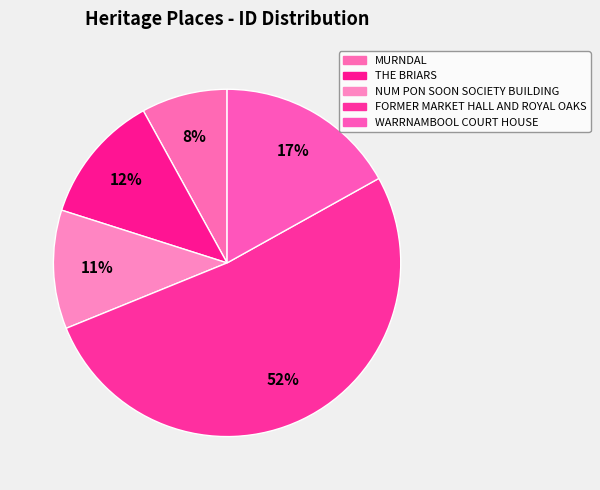

Rank the categories by value from highest to lowest.

FORMER MARKET HALL AND ROYAL OAKS, WARRNAMBOOL COURT HOUSE, THE BRIARS, NUM PON SOON SOCIETY BUILDING, MURNDAL